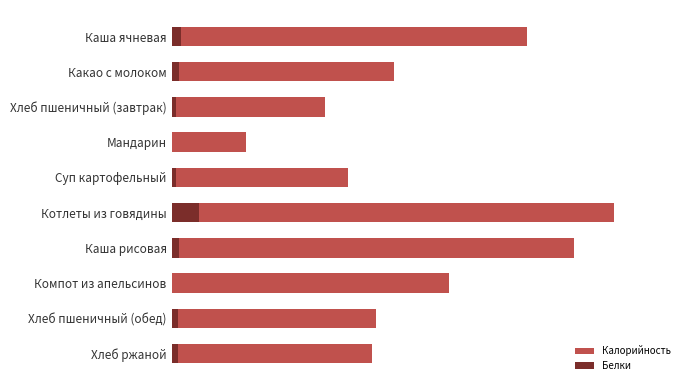

What is the maximum value shown in the chart?

225